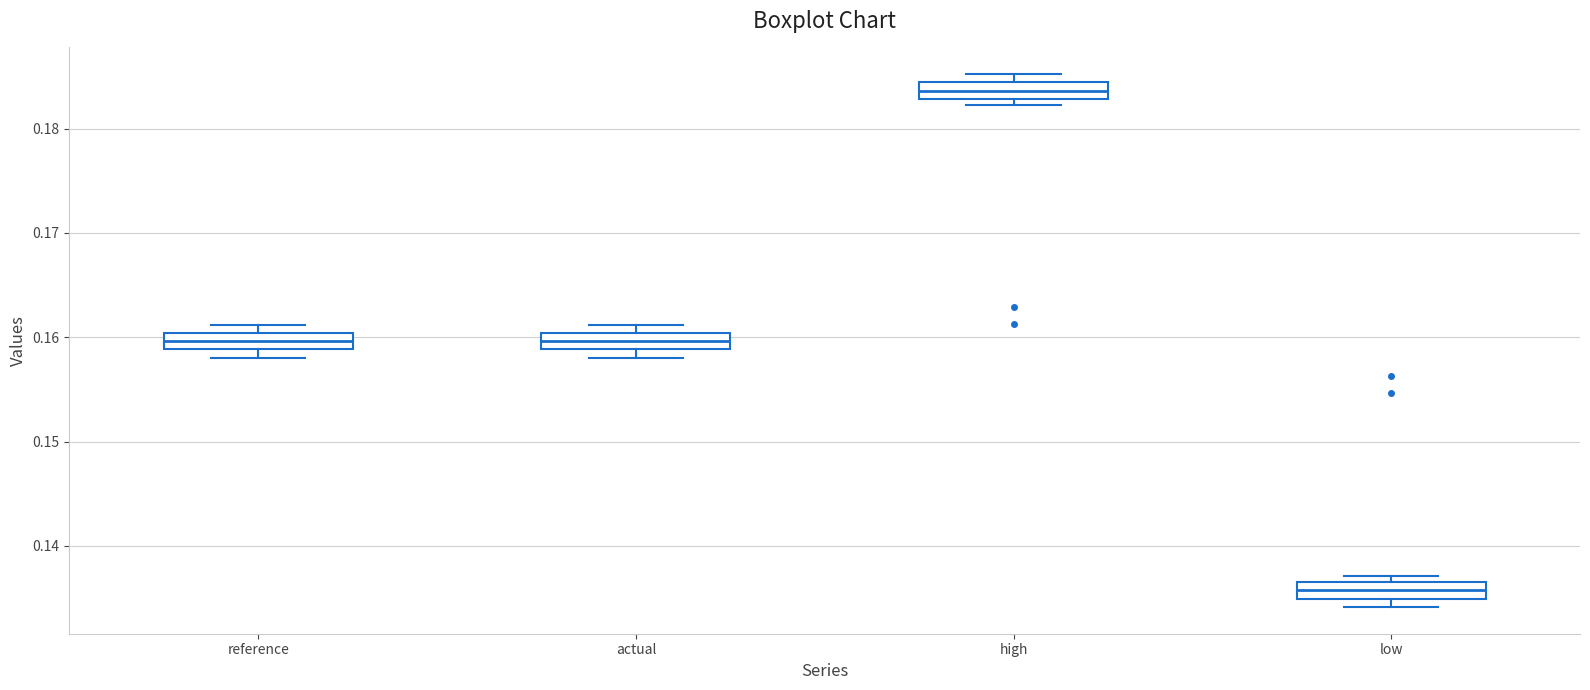

Reading left to right, transcribe this box plot: for each box, give where its median line is, the range the box spans, and where its two whiskers end, as read against the y-axis. The values are not printed on the chart, so give them approximately, as read against the axis.

reference: median 0.160 (inside the box), box 0.159 to 0.160, whiskers 0.158 to 0.161
actual: median 0.160 (inside the box), box 0.159 to 0.160, whiskers 0.158 to 0.161
high: median 0.184 (inside the box), box 0.183 to 0.184, whiskers 0.182 to 0.185
low: median 0.136, box 0.135 to 0.137, whiskers 0.134 to 0.137 (just above the box's upper edge)